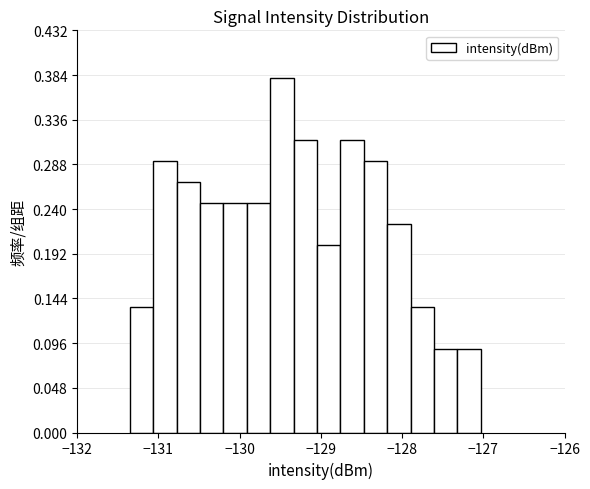

Around what value on the x-axis is the tallest bar? Give the approximate position of its centre, as read against the axis.

-129.5